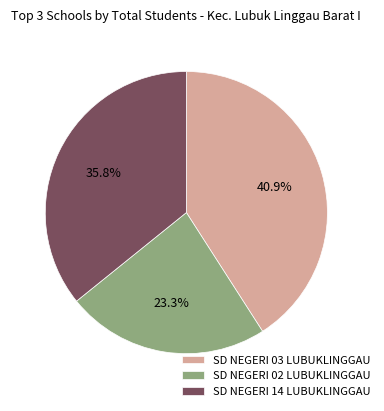

What percentage is NOT represented by SD NEGERI 02 LUBUKLINGGAU?

76.7%